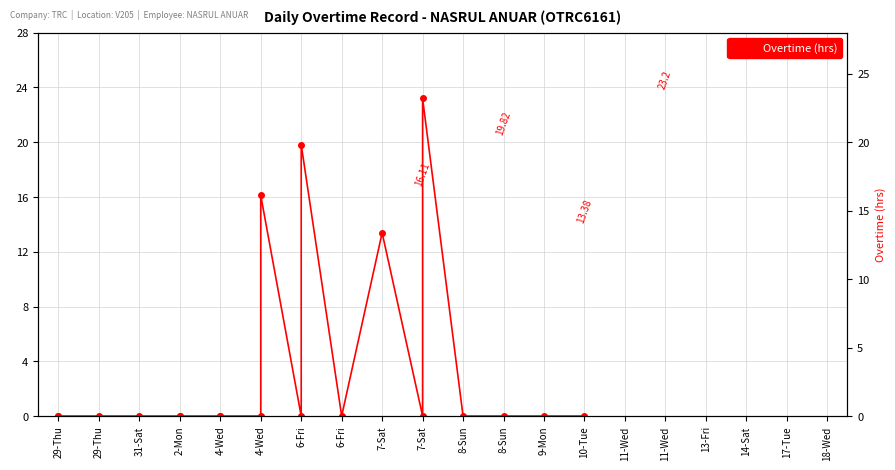

True or false: the data shows 8.7 at 29-Thu.

False